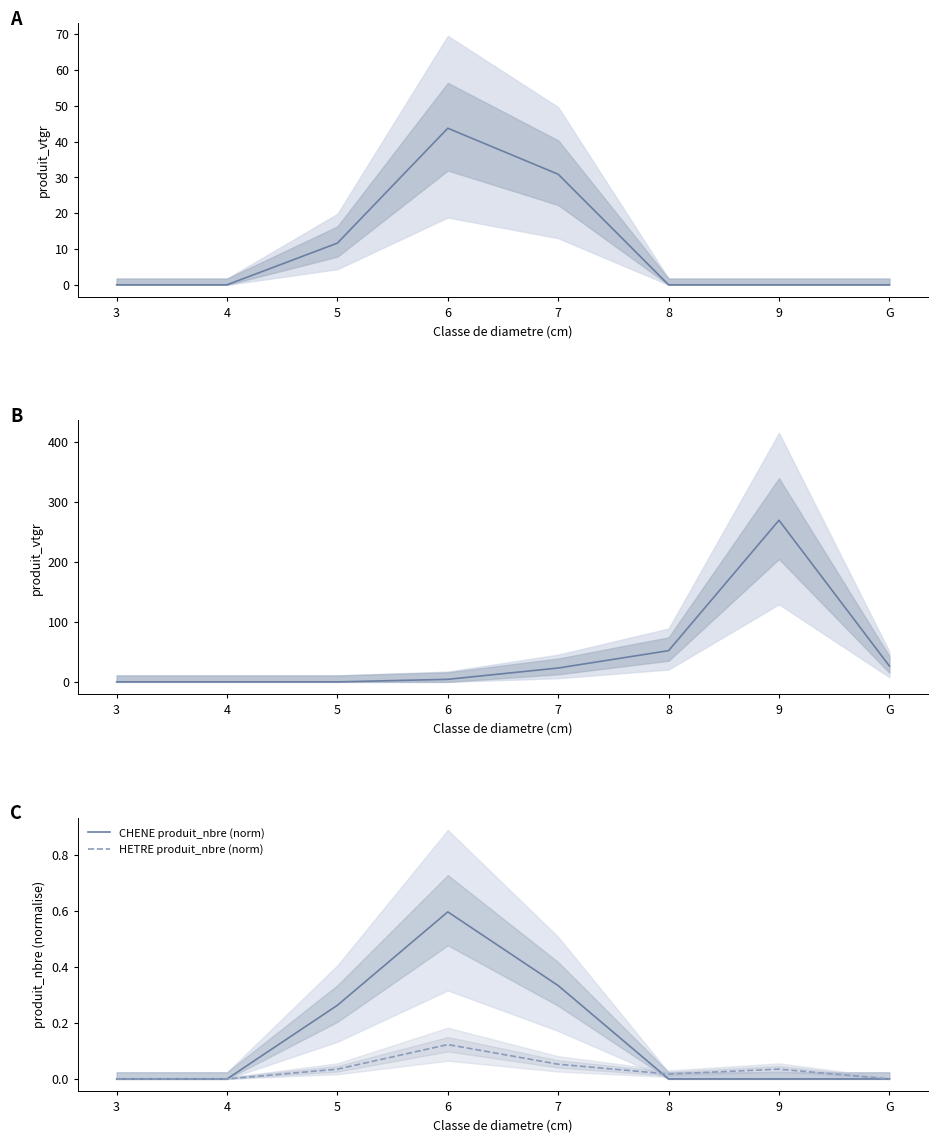

Between 3 and 7, which series saw the biggest shift?

CHENE AMELIORATION produit_vtgr